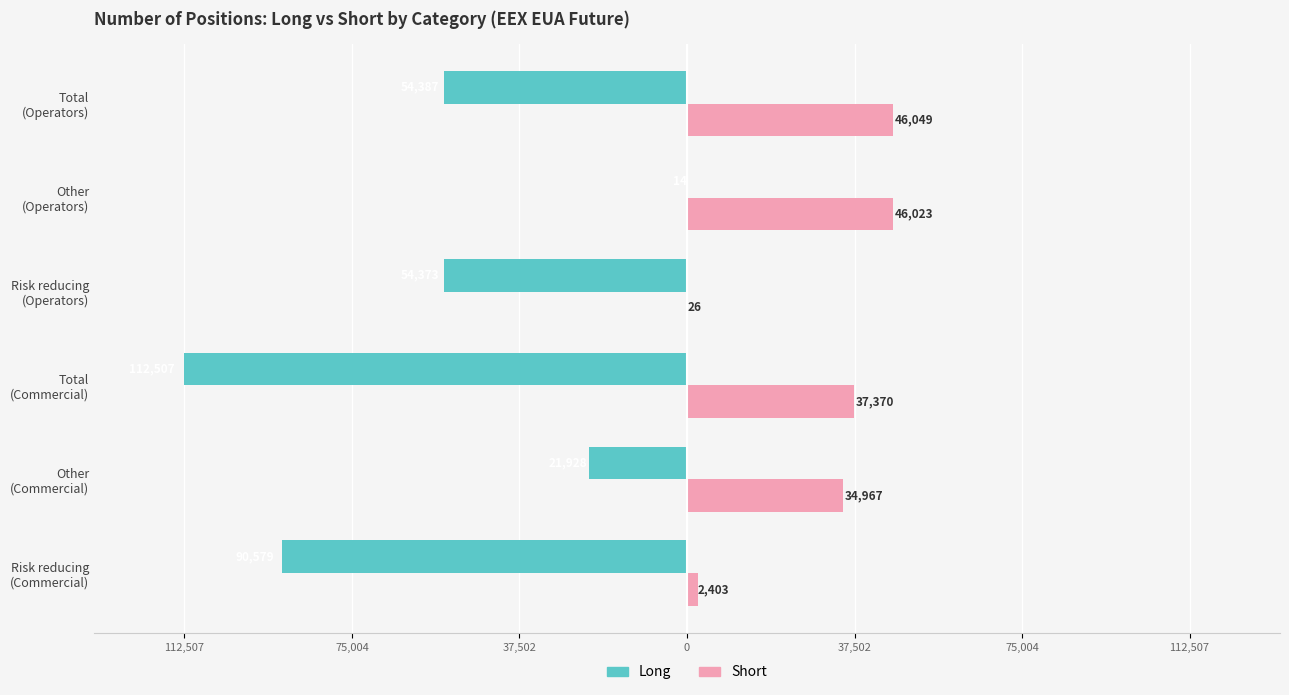

What are all the series names shown in the legend?

Long, Short